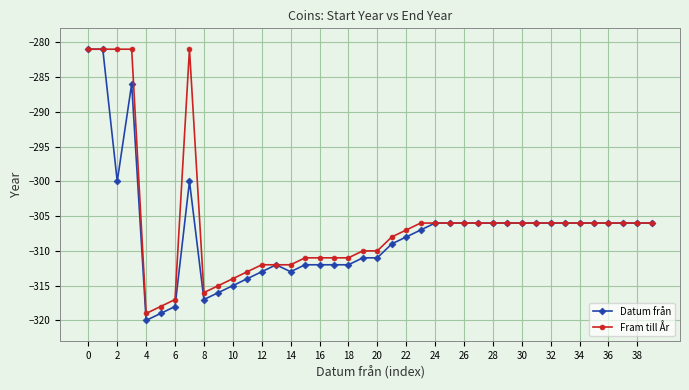

True or false: Datum från has more than 0 points higher than both neighbors.

True